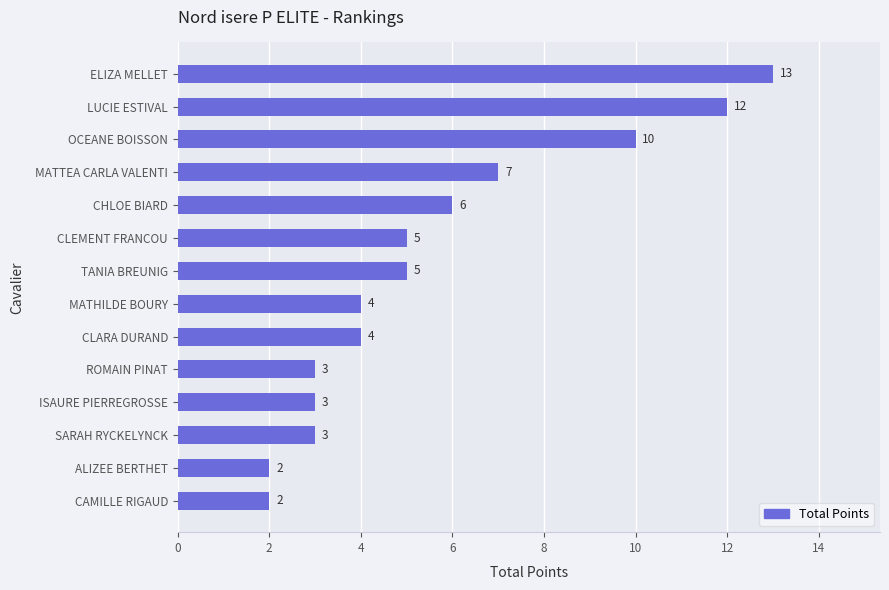

What is the change in value from TANIA BREUNIG to OCEANE BOISSON?

+5